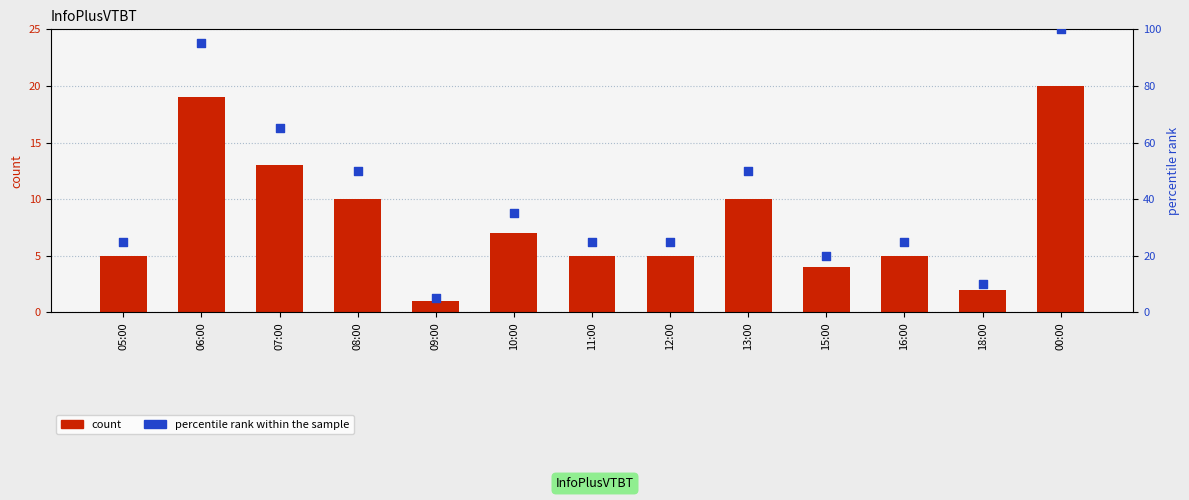

What is the total value across all series at 08:00?

60